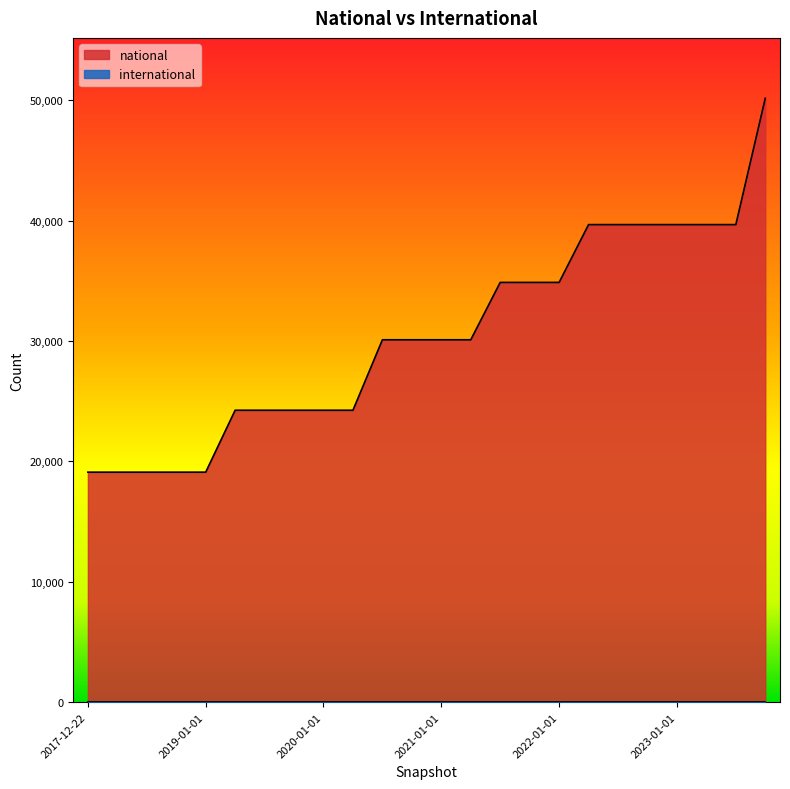

Reading left to right, what are all the values shown in this chart?

2017-12-22=19110	2018-04-09=19110	2018-07-11=19110	2018-09-28=19110	2019-01-01=19110	2019-04-06=24256	2019-07-01=24256	2019-10-09=24256	2020-01-01=24256	2020-04-01=24256	2020-07-01=30110	2020-10-01=30110	2021-01-01=30110	2021-04-01=30110	2021-07-01=34876	2021-10-01=34876	2022-01-01=34876	2022-04-01=39678	2022-07-01=39678	2022-10-01=39678	2023-01-01=39678	2023-04-01=39678	2023-07-01=39678	2023-10-01=50174